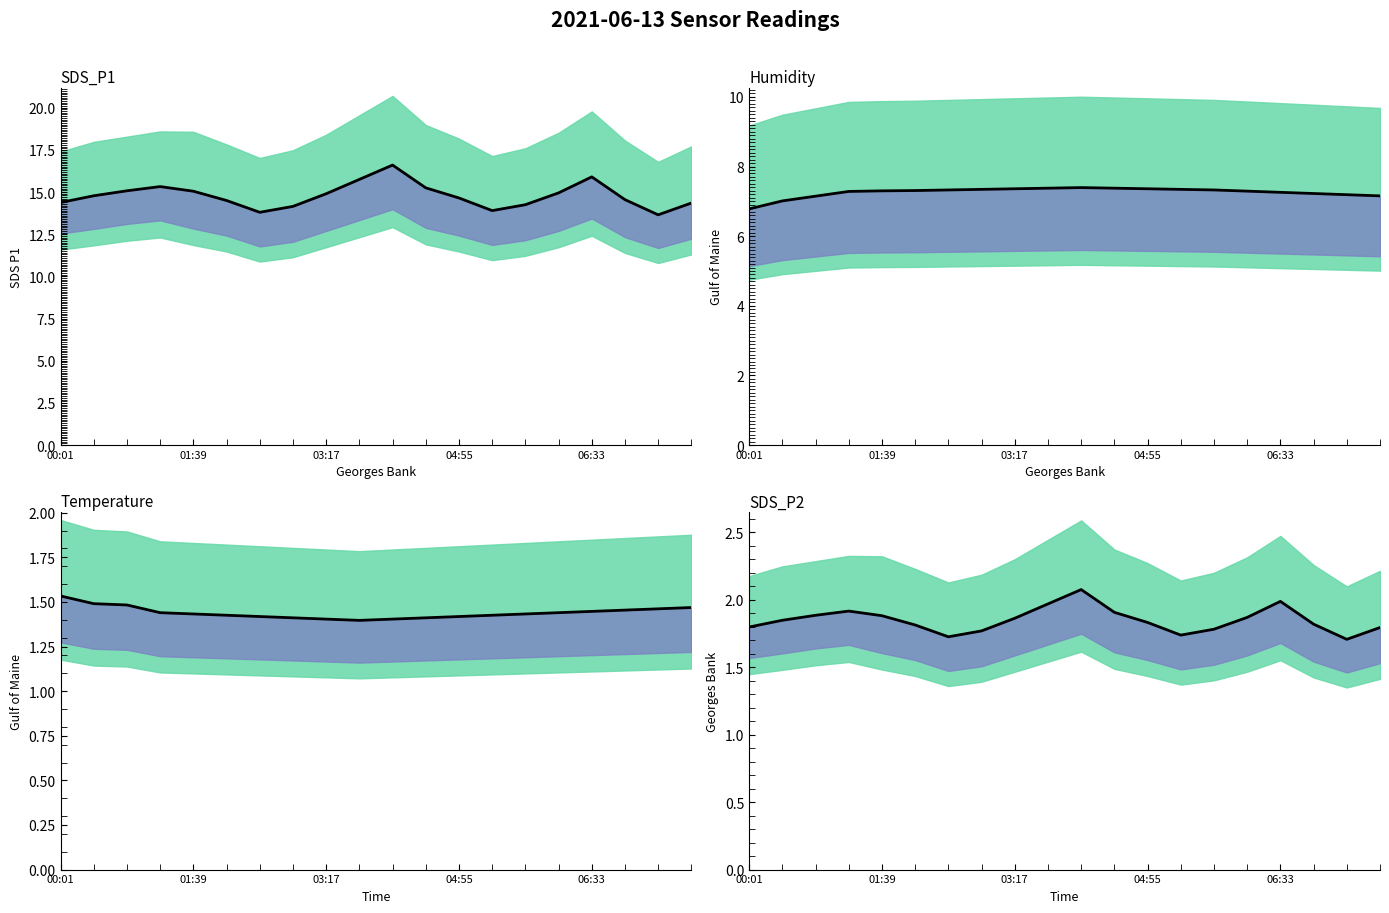

True or false: P mean/8 has more than 1 interior local peaks.

True